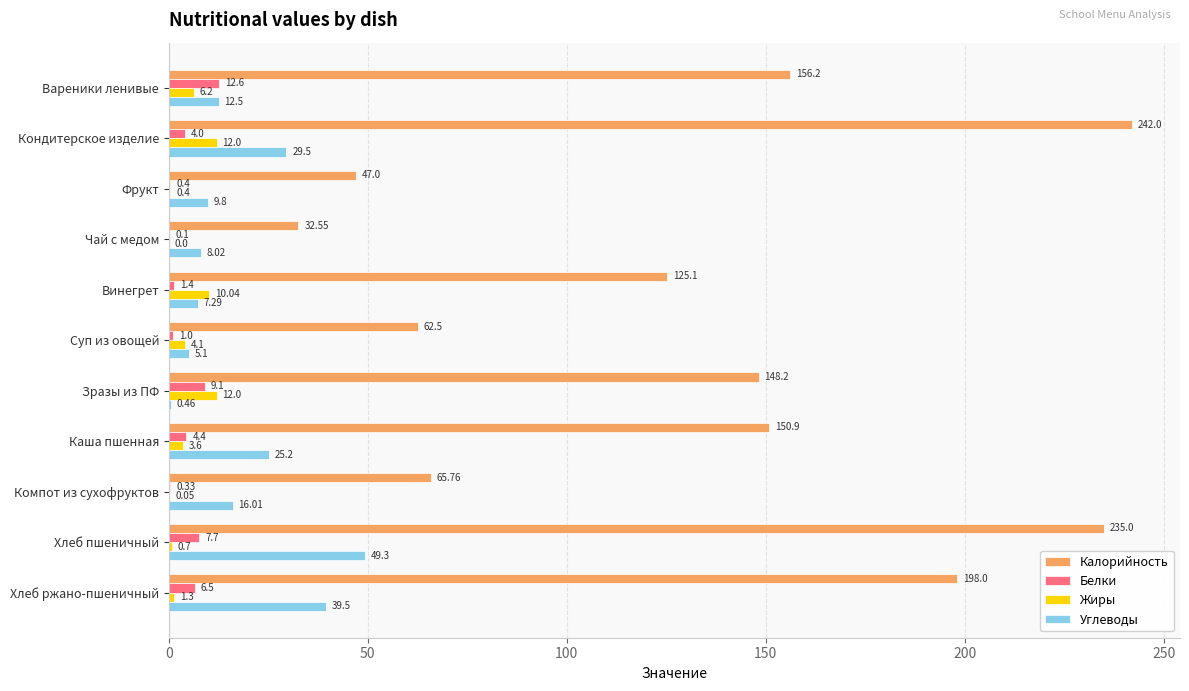

What is the sum of all Углеводы values?

202.7